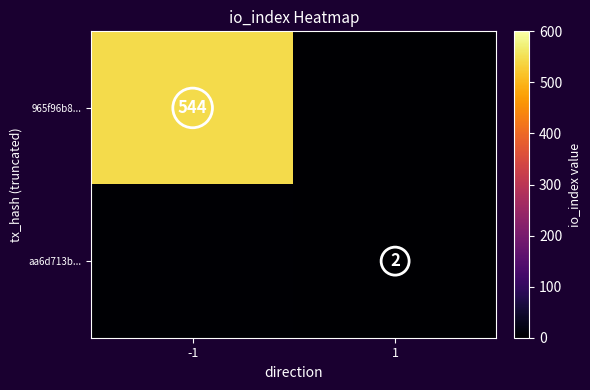

Which series has the widest spread of values?

row_0